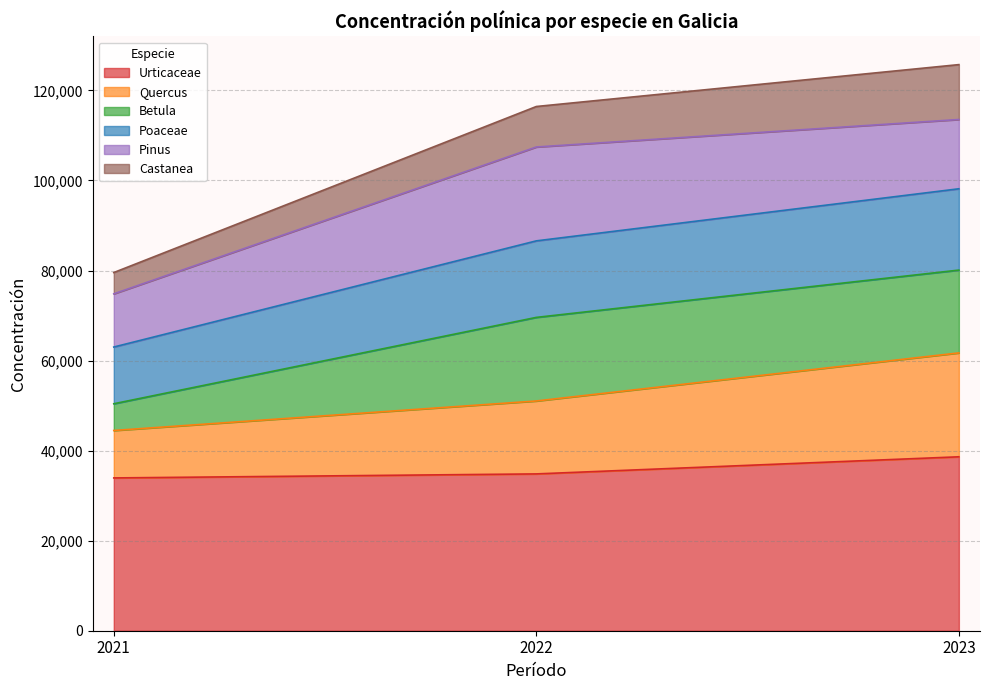

What are all the series names shown in the legend?

Urticaceae, Quercus, Betula, Poaceae, Pinus, Castanea